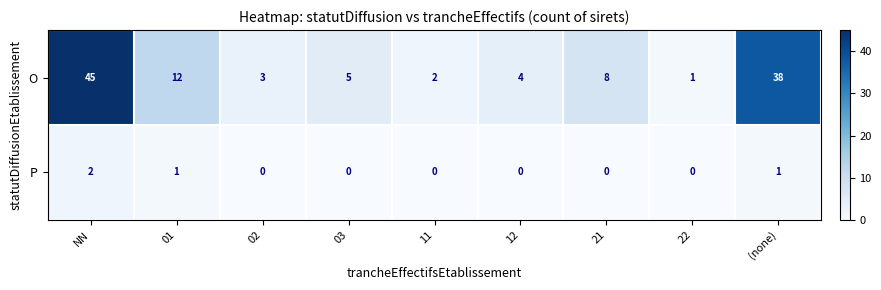

Where does the O series first go above 5?

NN